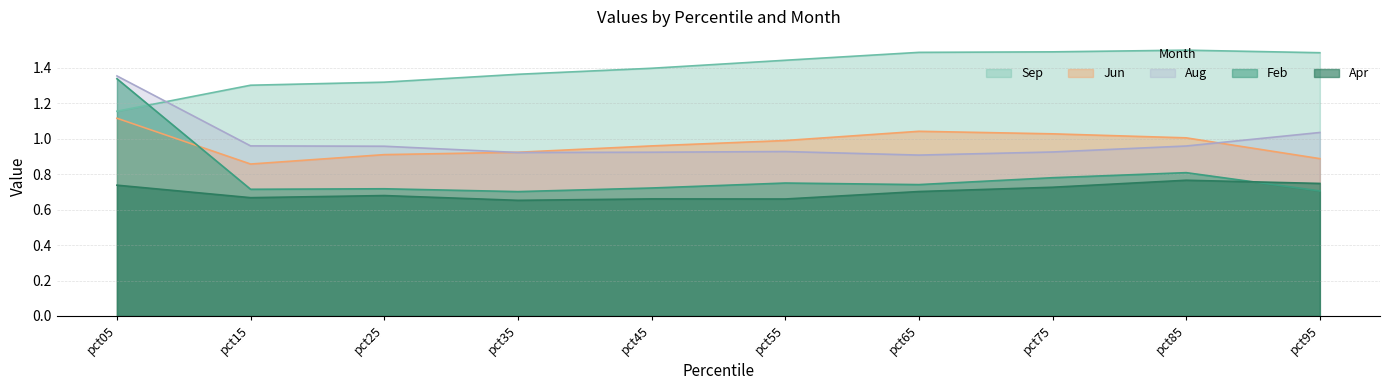

What is the difference between the Apr values at pct05 and pct45?

0.1